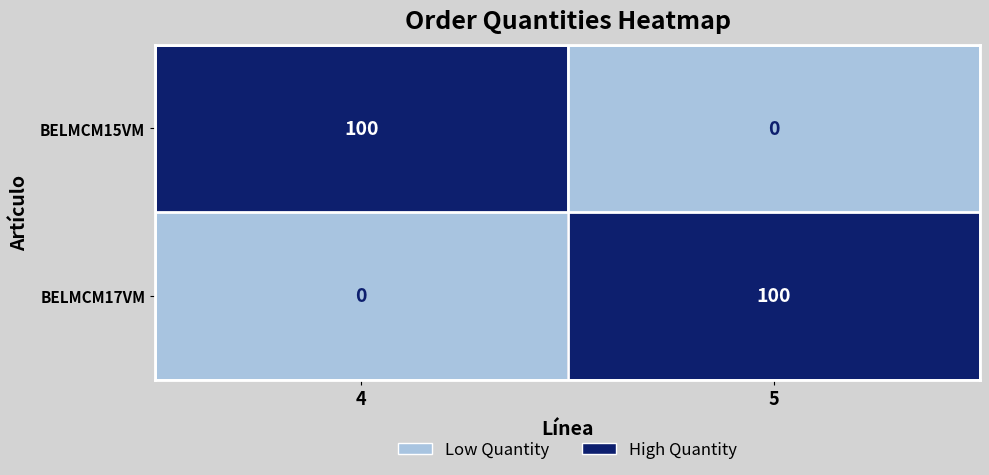

What is the sum of the BELMCM17VM values at 4 and 5?

100